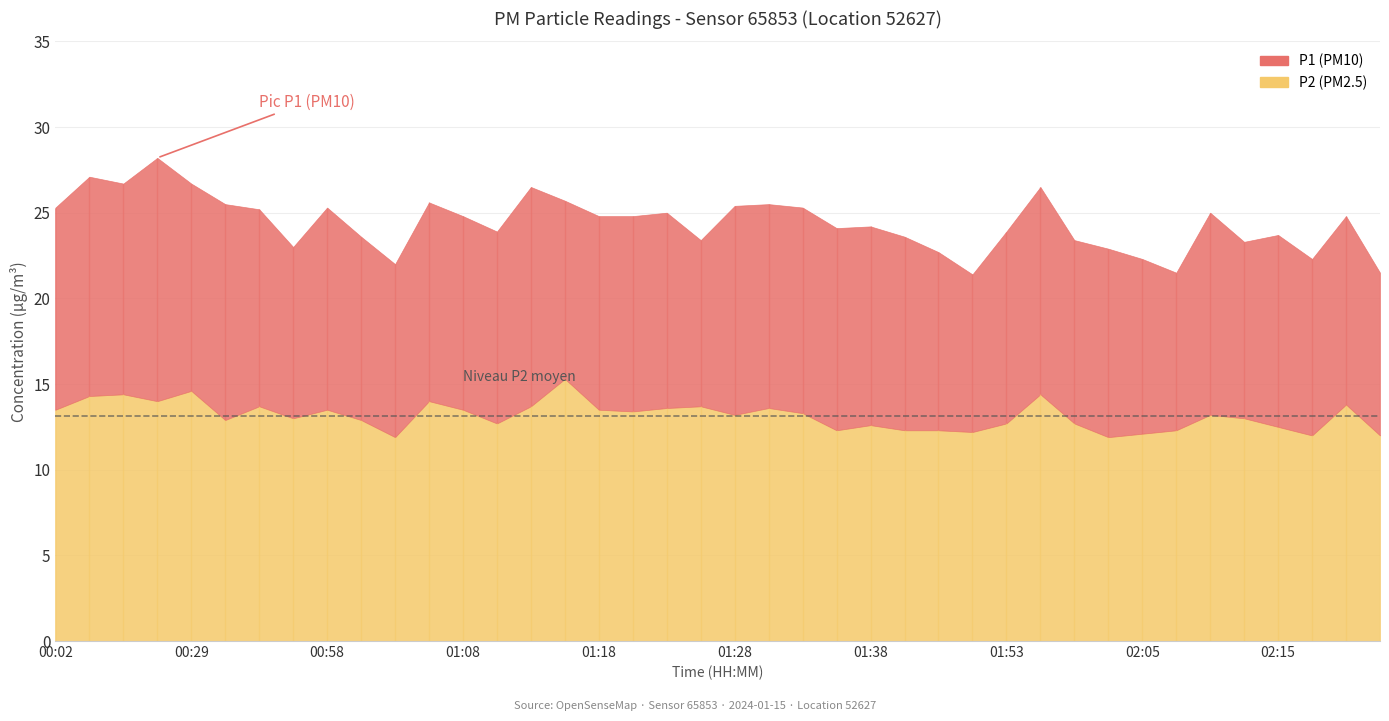

How many interior local valleys does the P1 series have?

10